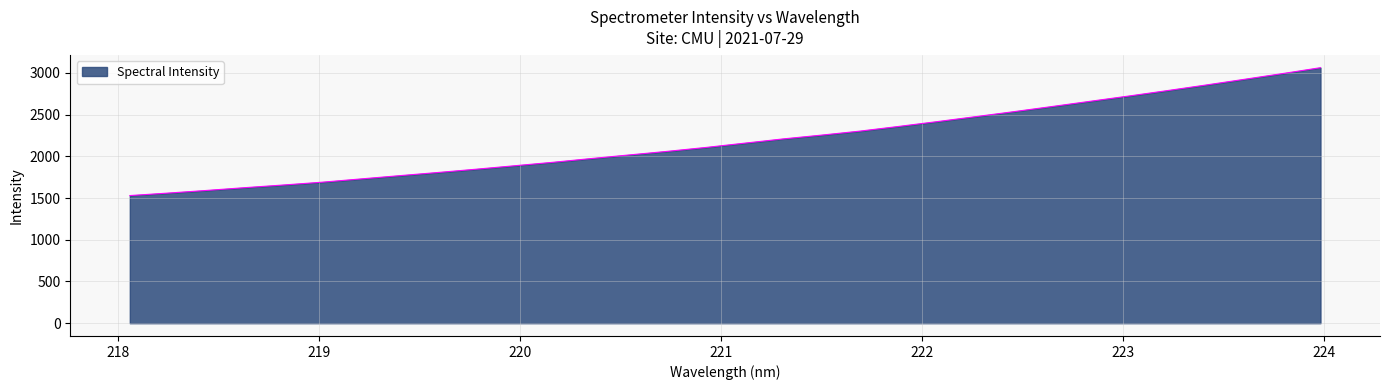

What is the difference between the maximum and second lowest values?

1502.6